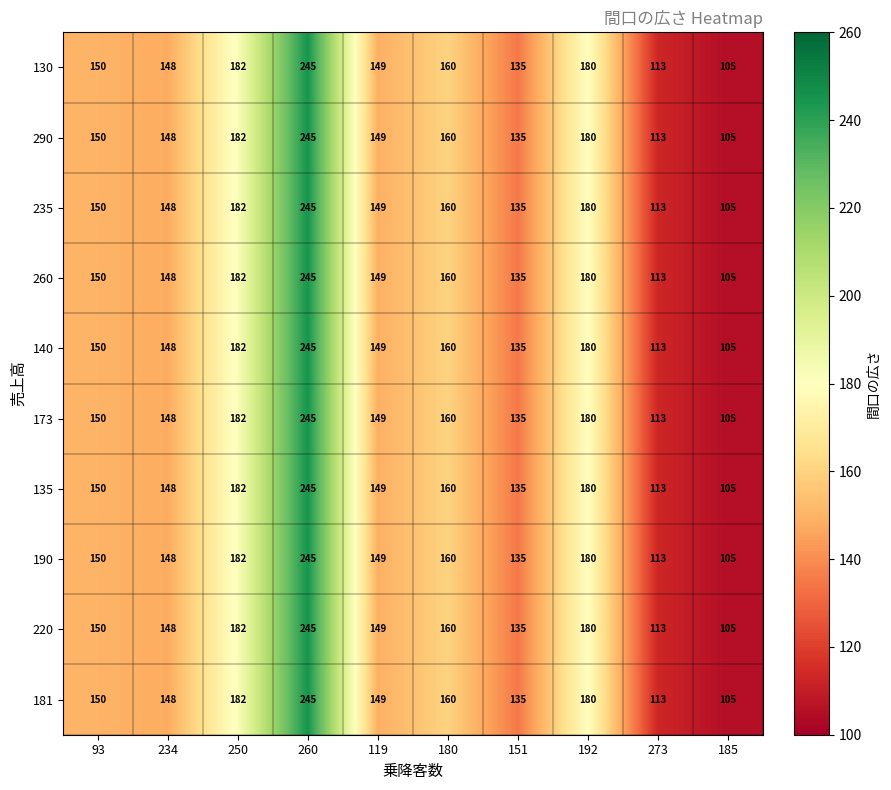

Is the value of 173 at 192 greater than the value of 235 at 185?

Yes